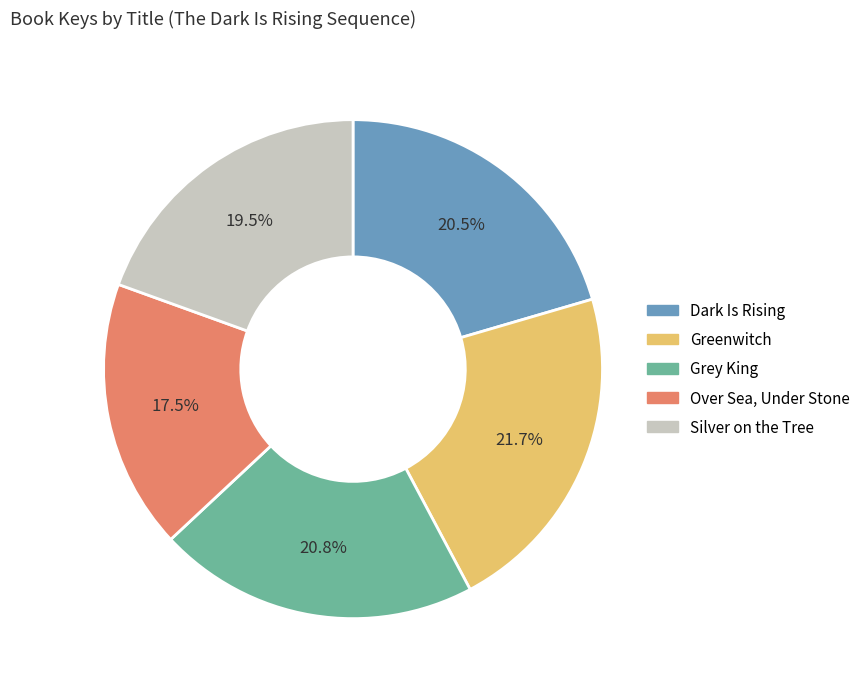

Approximately how many times larger is the value at Greenwitch compared to Over Sea, Under Stone?

1.2